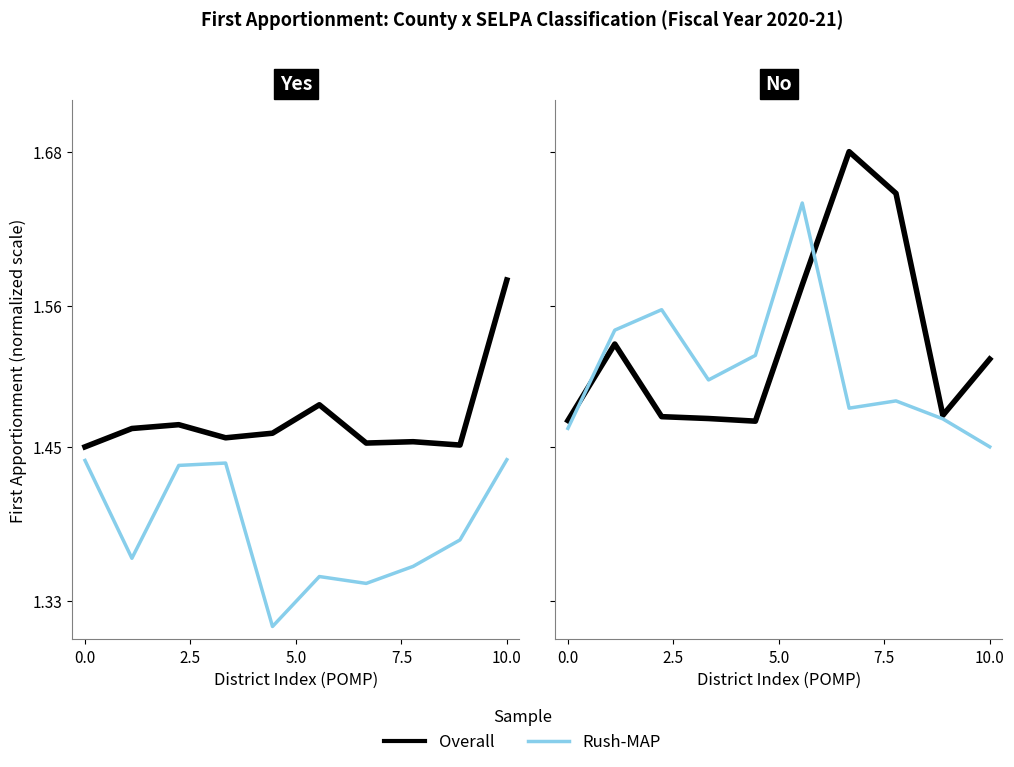

The value of Rush-MAP at 7.5 is 0.4. True or false?

False